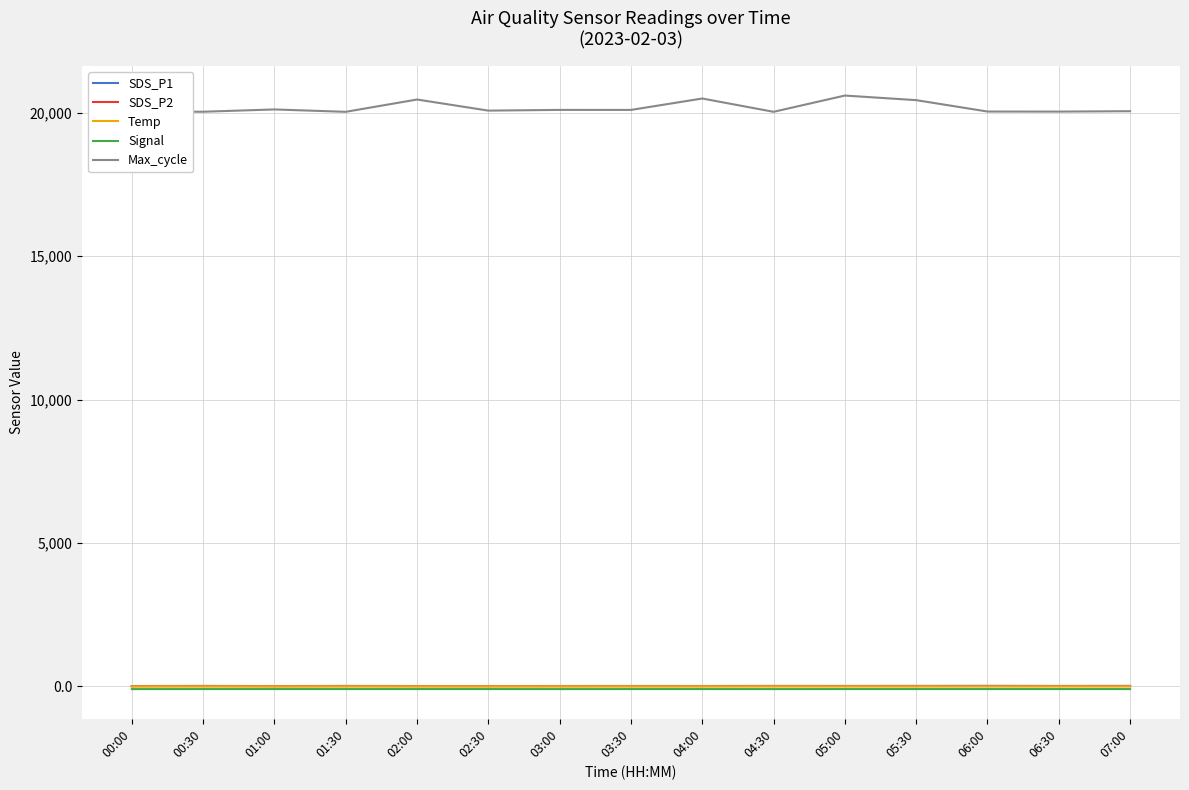

Is it true that Temp equals 5.6 at 00:00?

True